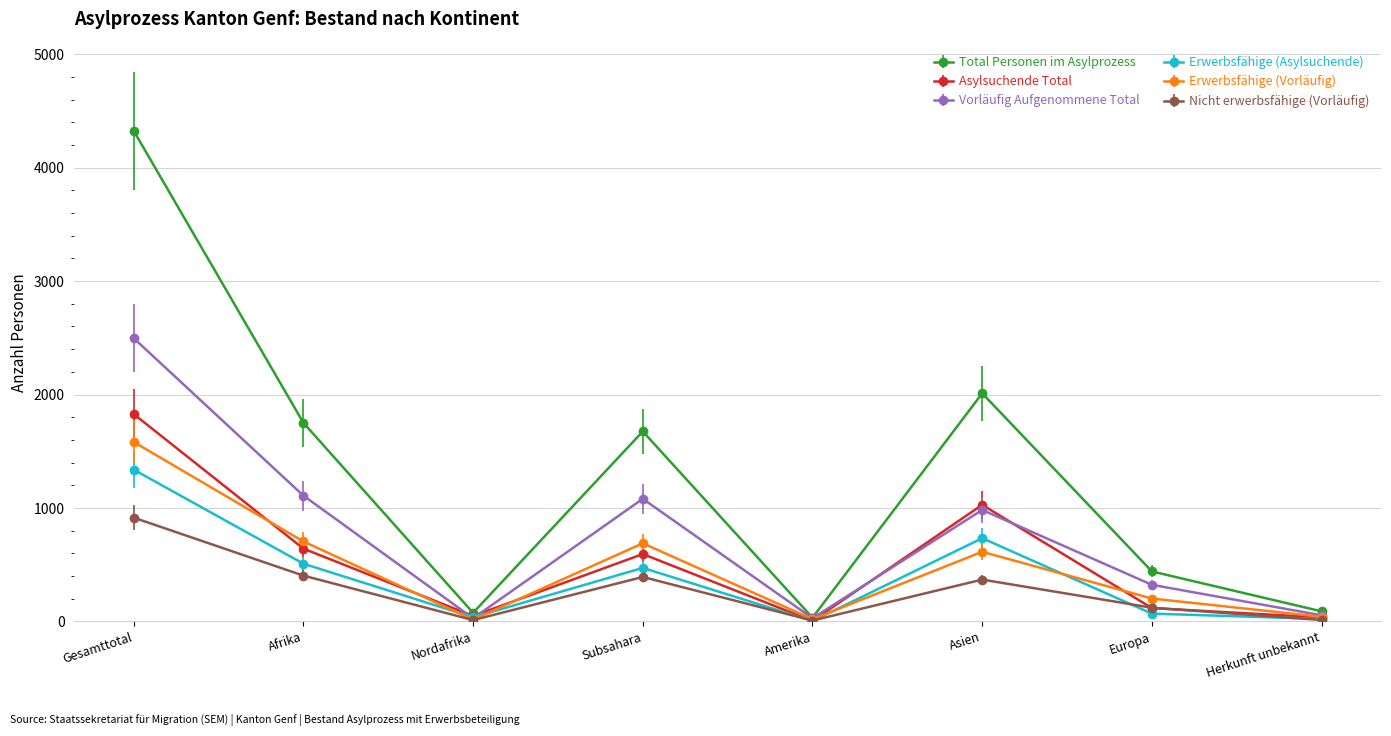

What is the label of the 5th point from the left?

Amerika